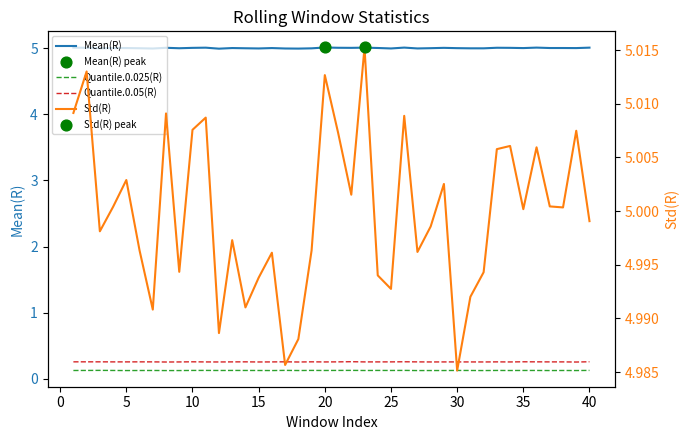

What are all the series names shown in the legend?

Mean(R), Quantile.0.025(R), Quantile.0.05(R), Std(R)